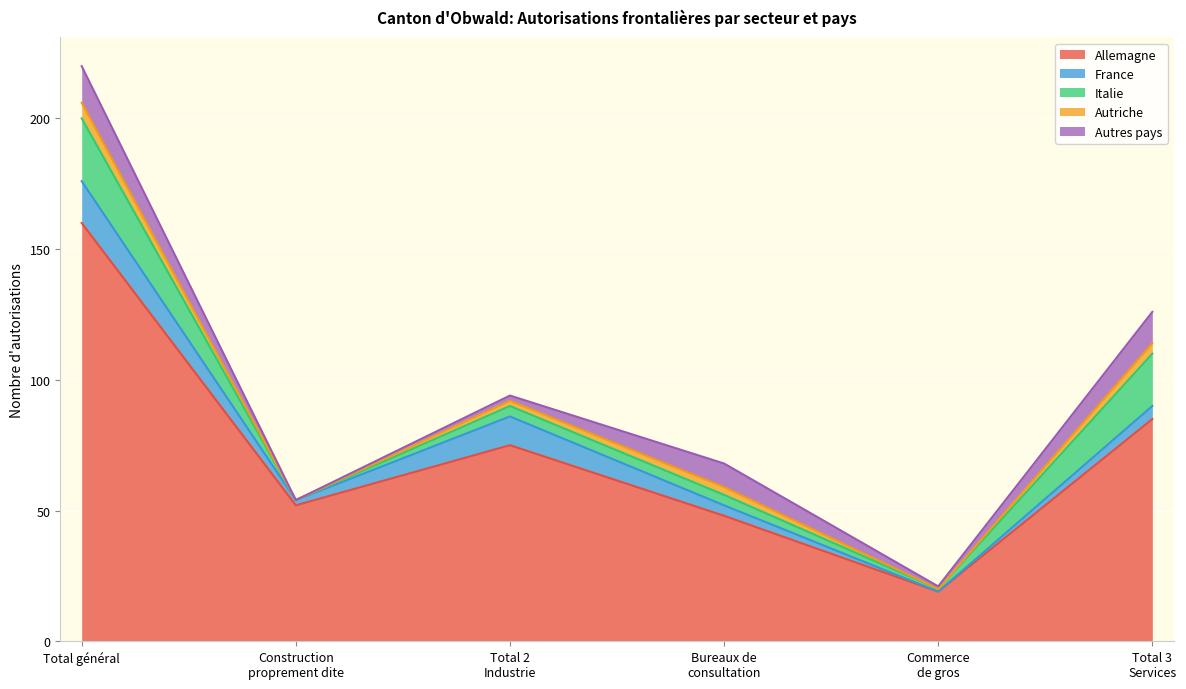

Count the number of data series in this chart.

5